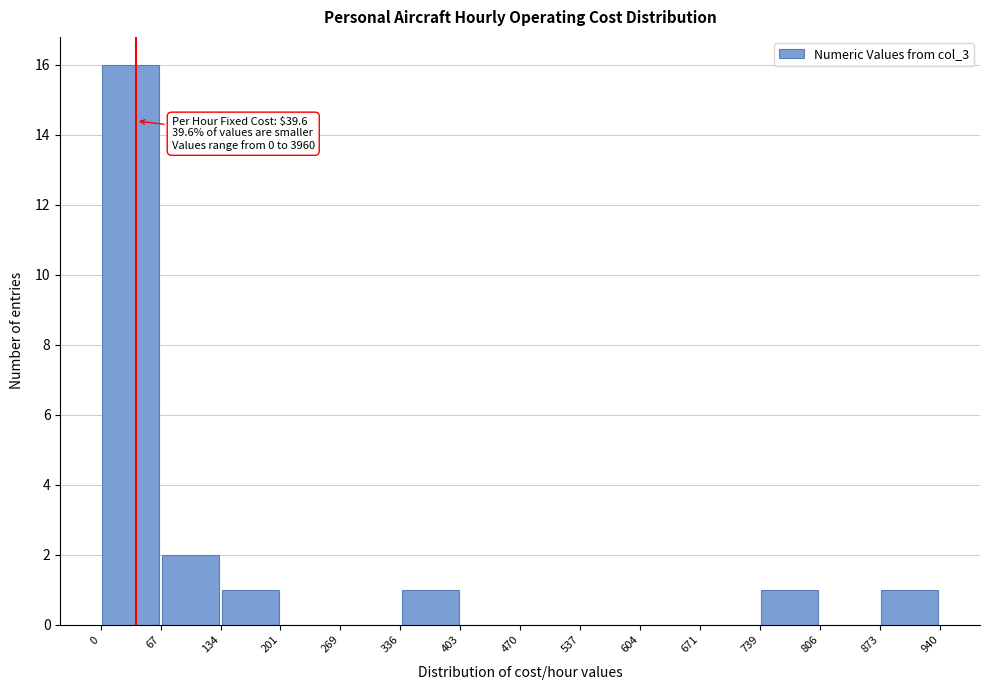

Which range on the x-axis has the tallest bar?

0 to 67